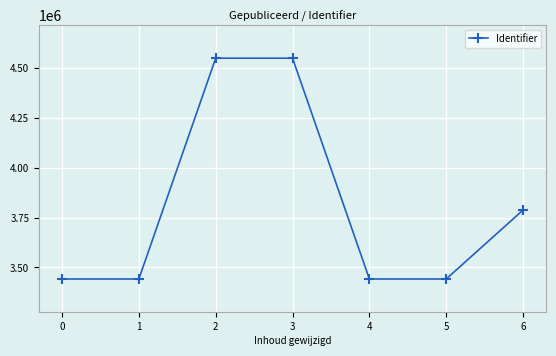

How many interior local peaks (higher than both neighbors) does the data have?

1